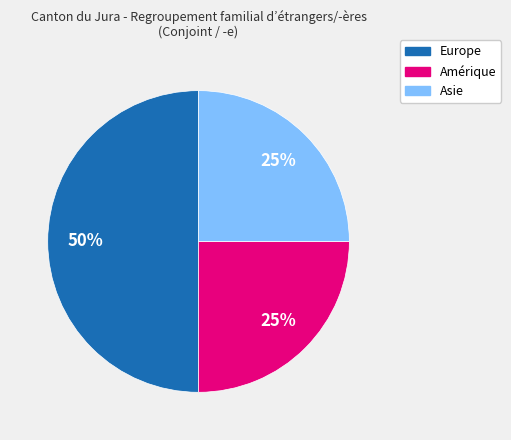

What percentage is the Europe slice, to the nearest percent?

50%